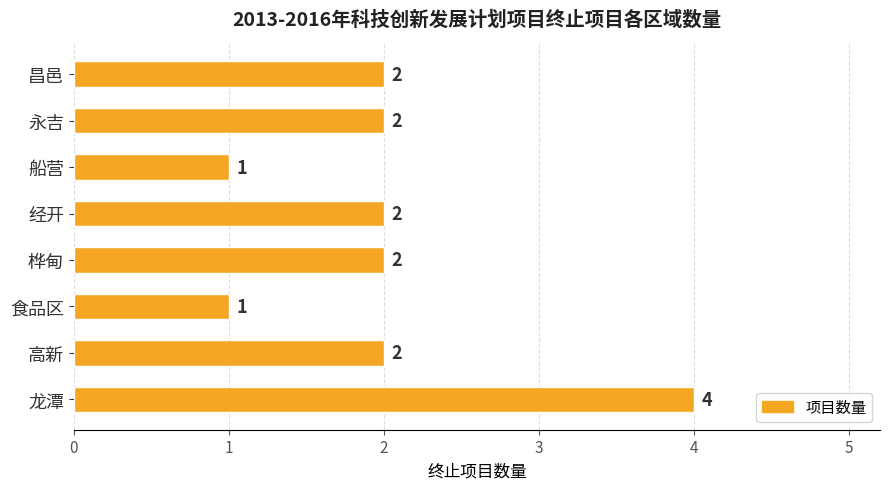

Reading top to bottom, extract all data points from this chart.

昌邑=2	永吉=2	船营=1	经开=2	桦甸=2	食品区=1	高新=2	龙潭=4